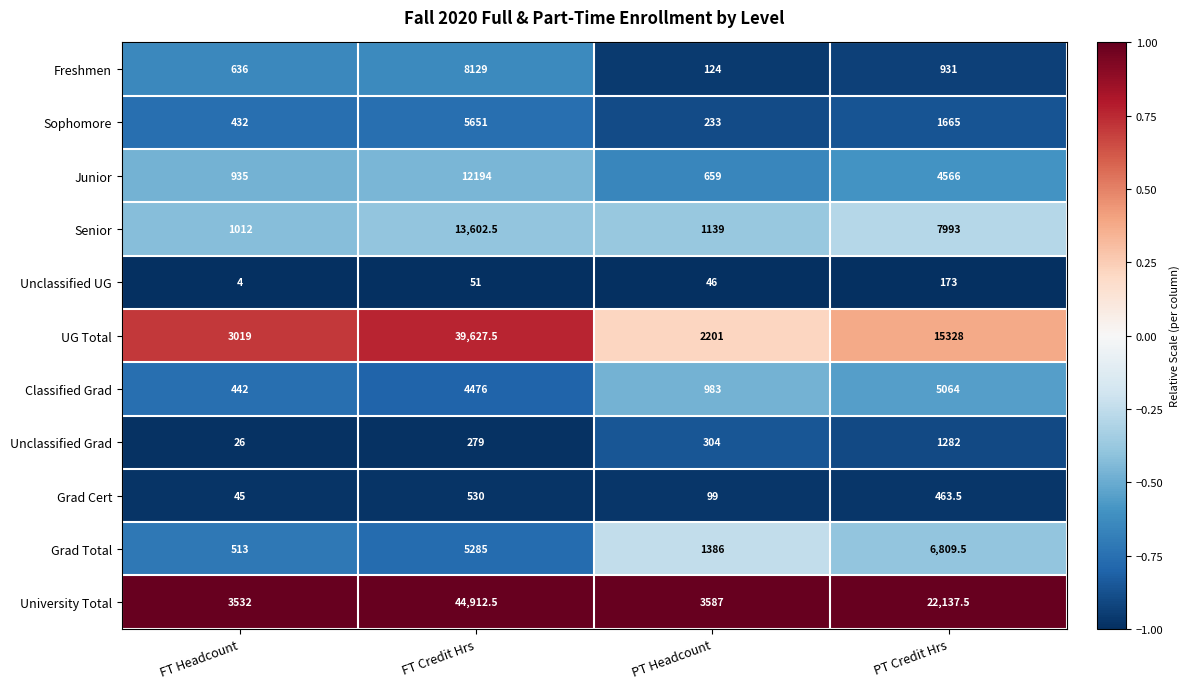

What is the maximum value shown in the chart?

44912.5